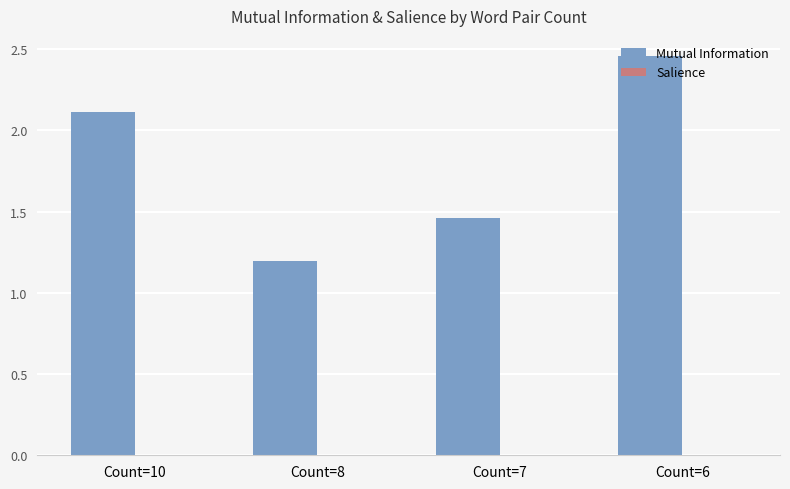

What is the sum of all Mutual Information values?

7.2